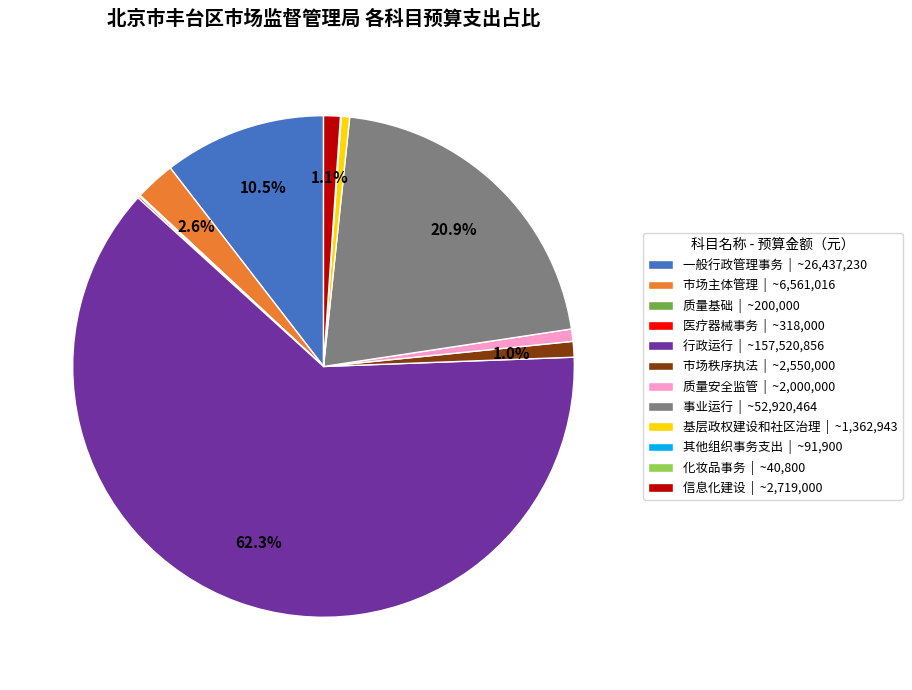

Which has a higher value, 一般行政管理事务 | ~26,437,230 or 市场秩序执法 | ~2,550,000?

一般行政管理事务 | ~26,437,230